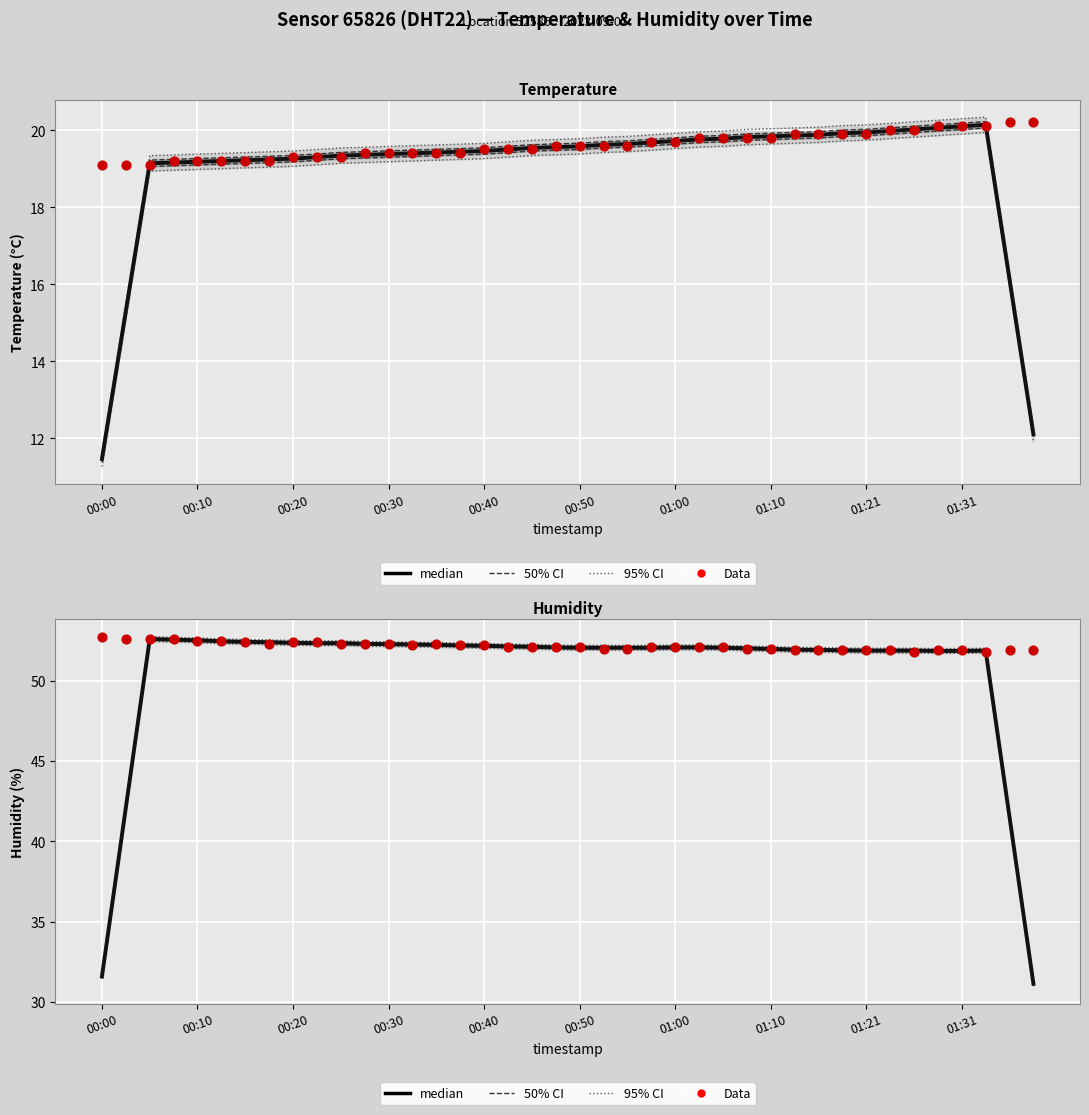

Which series contains the lowest Y value?

median